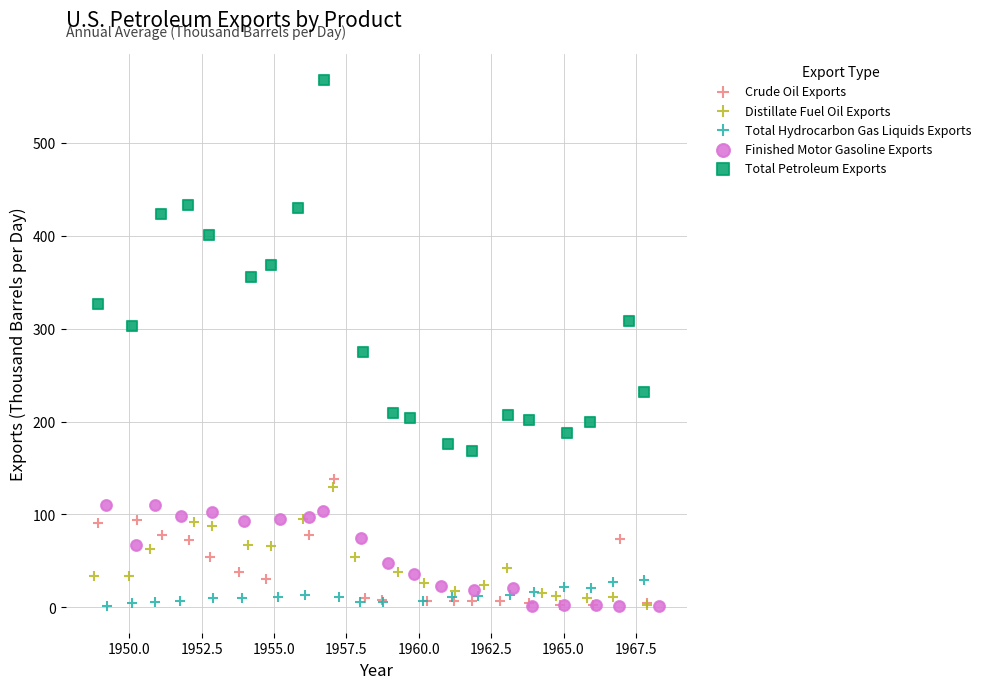

Which series has the largest Y range (max minus min)?

Total Petroleum Exports